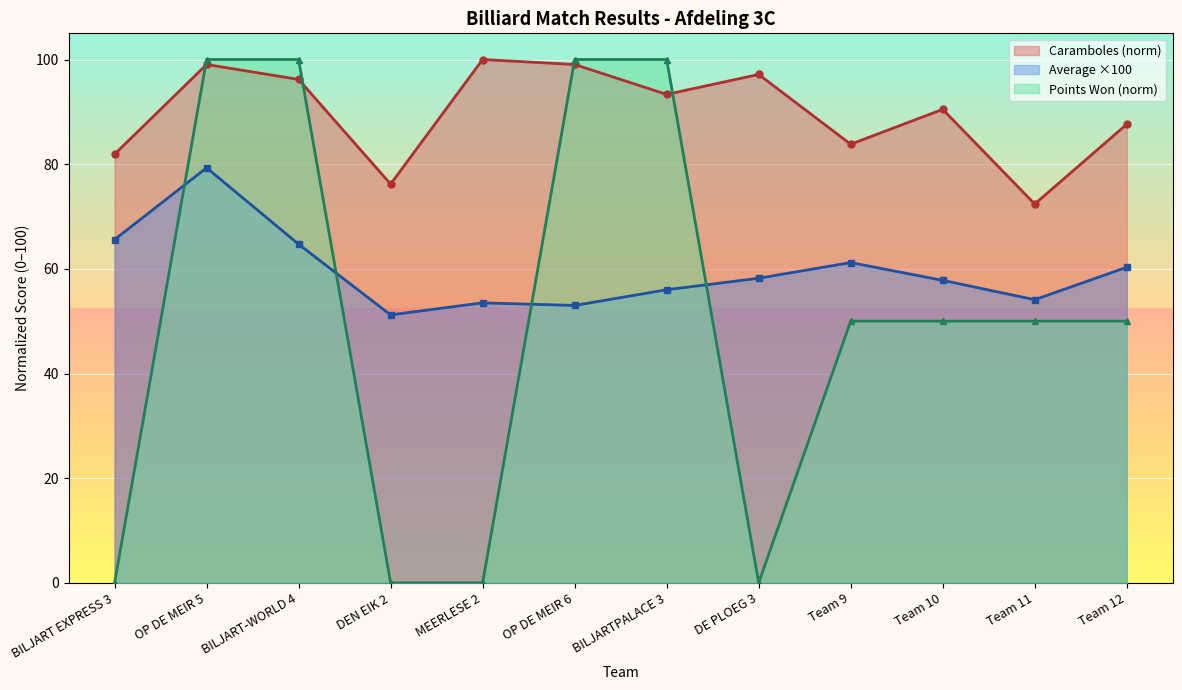

Is the value of Average at BILJART-WORLD 4 greater than the value of Points Won at Team 11?

Yes